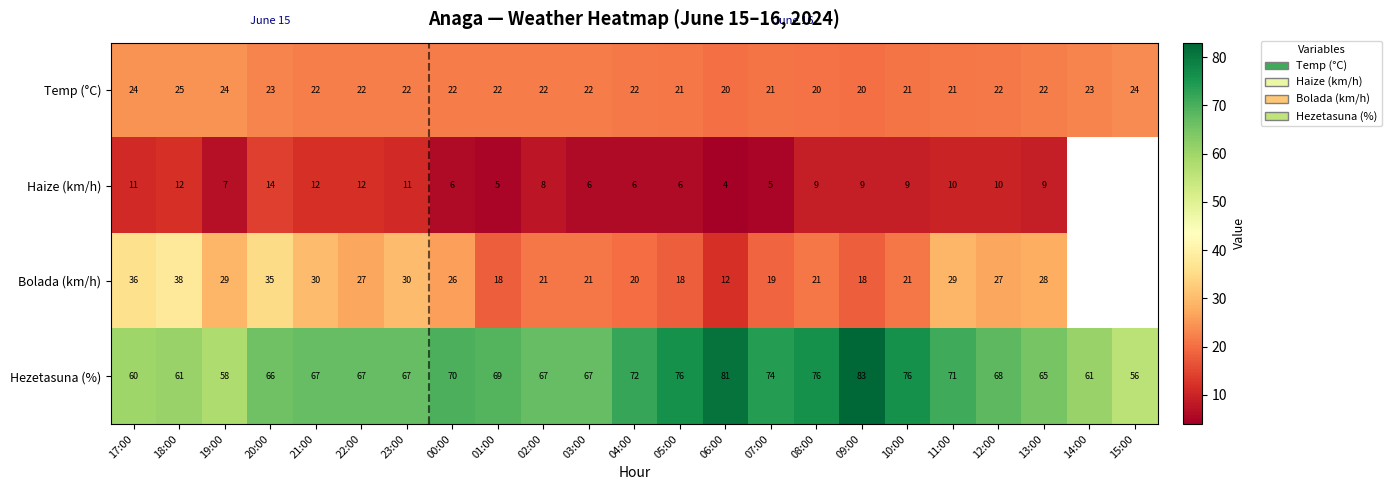

Count the number of data series in this chart.

4